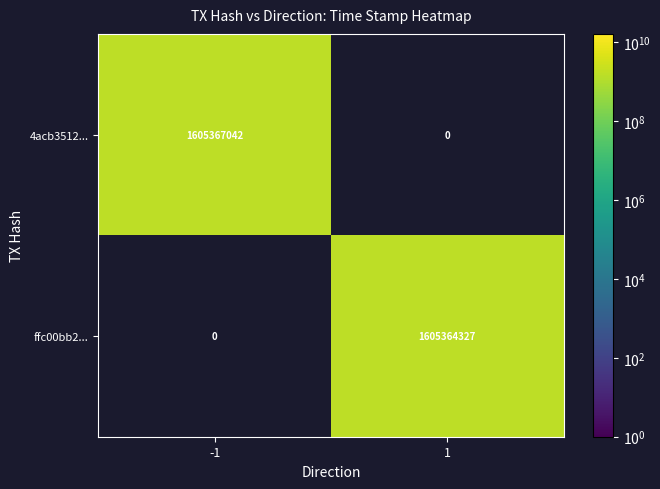

What is the maximum value shown in the chart?

1605367042.0